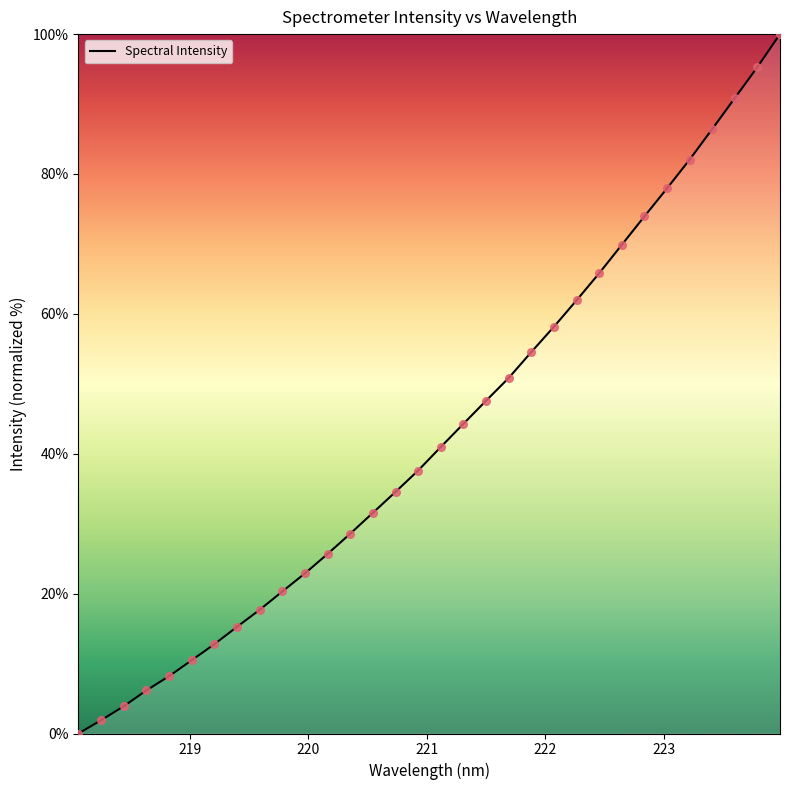

What is the difference between the maximum and minimum values?

100.0